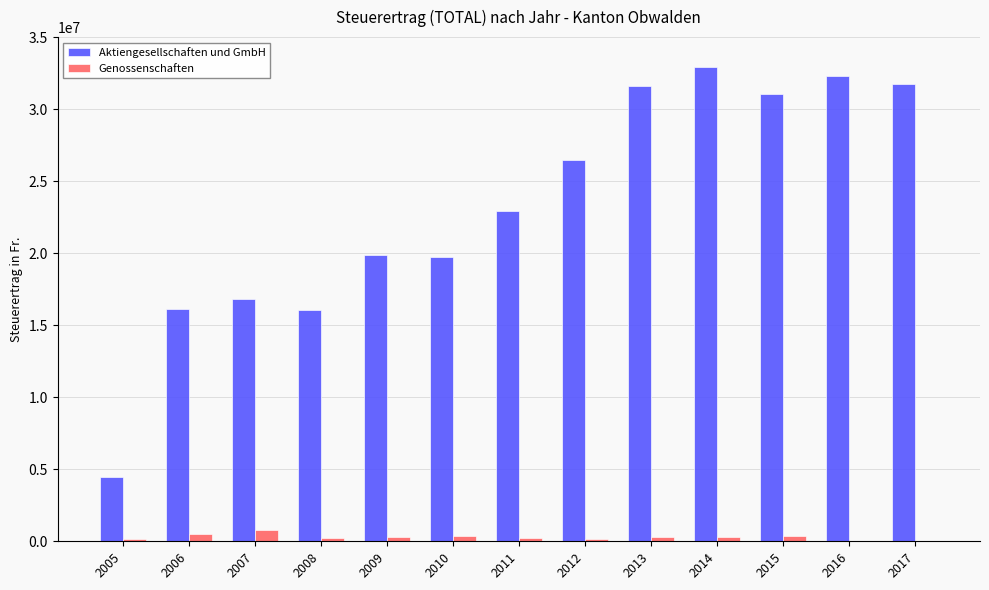

What is the greatest value displayed?

32954152